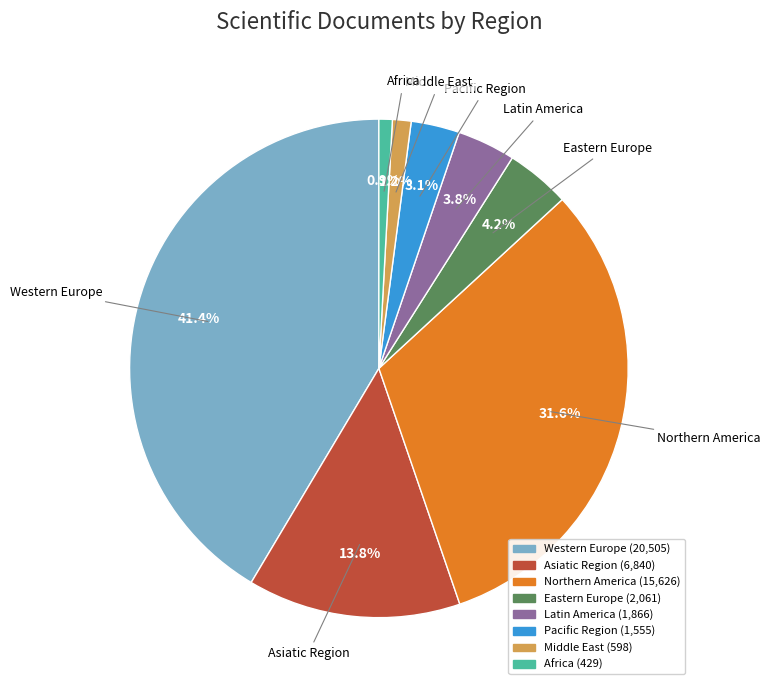

Does any single category account for the majority?

No